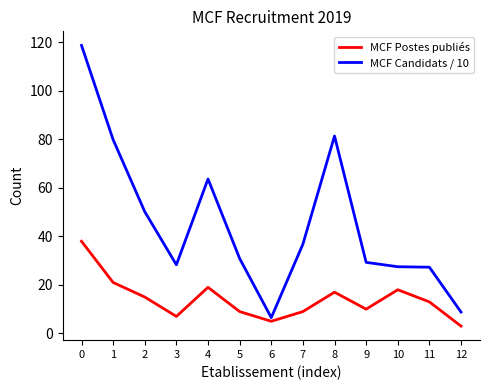

True or false: MCF Candidats / 10 and MCF Postes publiés intersect in this chart.

False